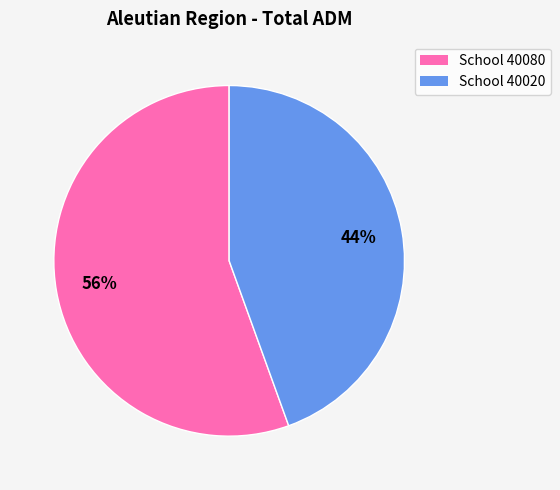

To the nearest percent, what percentage of the pie is School 40080?

56%